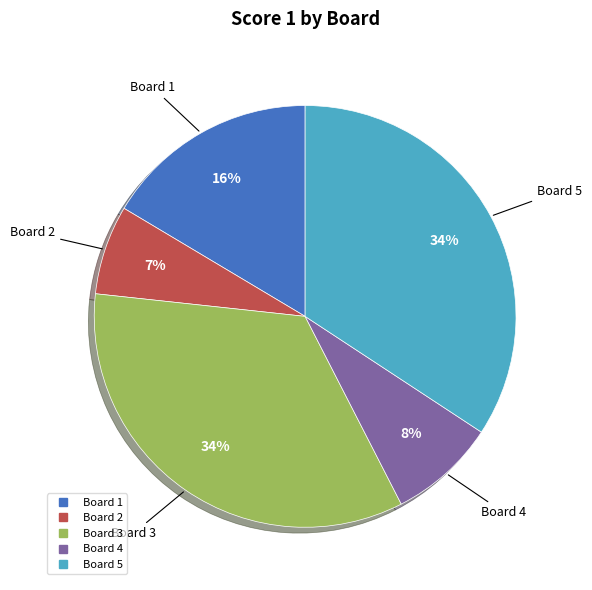

Is there a majority slice in this chart?

No